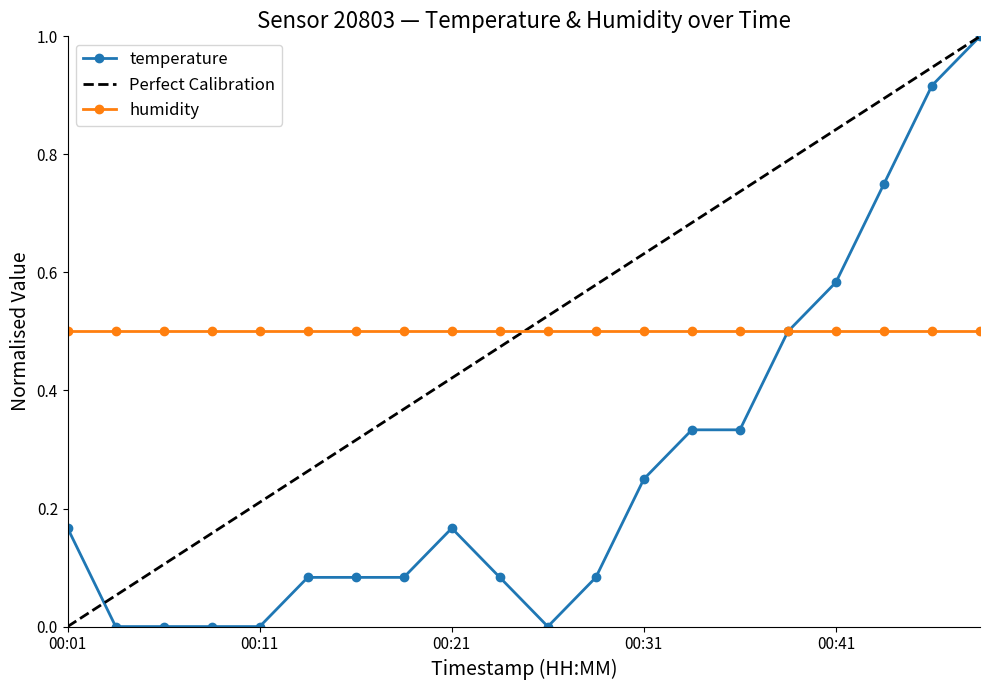

Is it true that the value at 00:08 is 0.0?

True